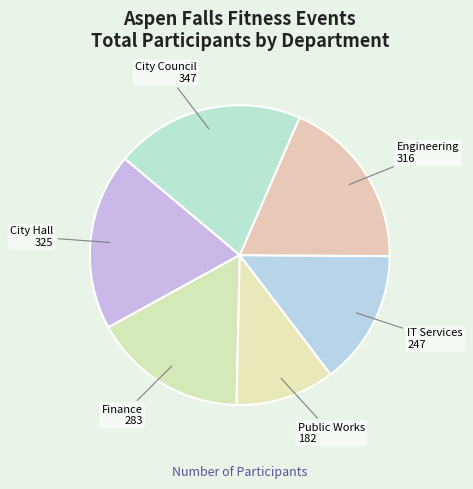

True or false: City Hall accounts for 31% of the total.

False